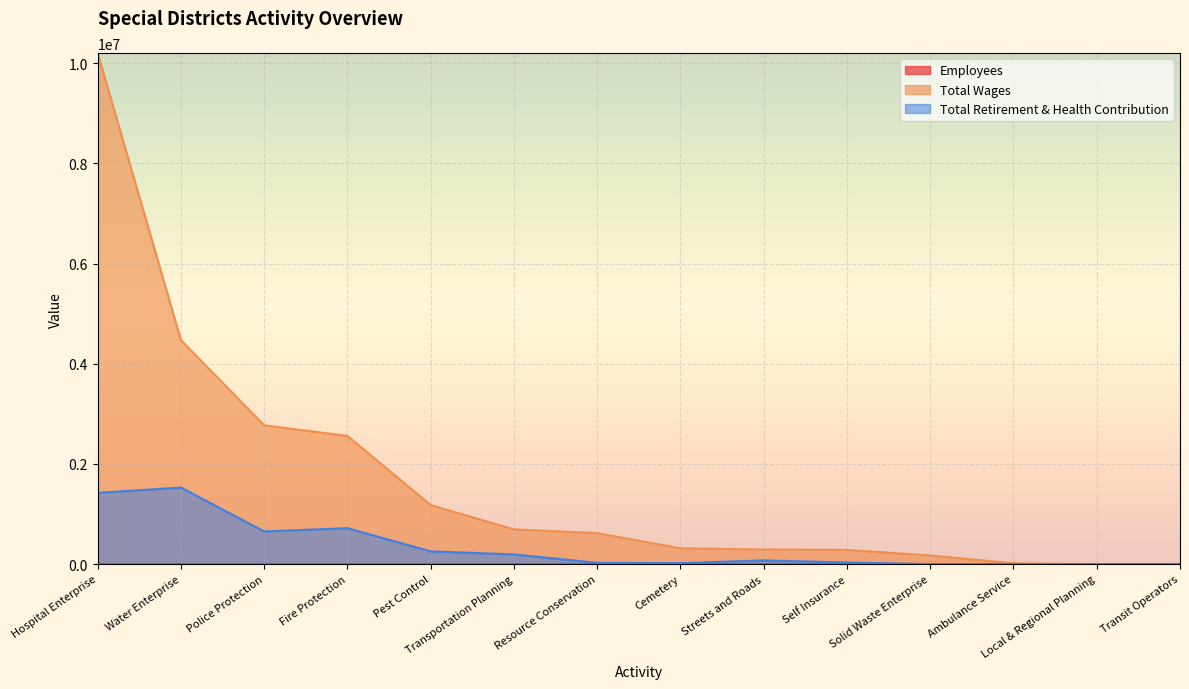

At which category does Total Retirement & Health Contribution reach its first local peak?

Water Enterprise